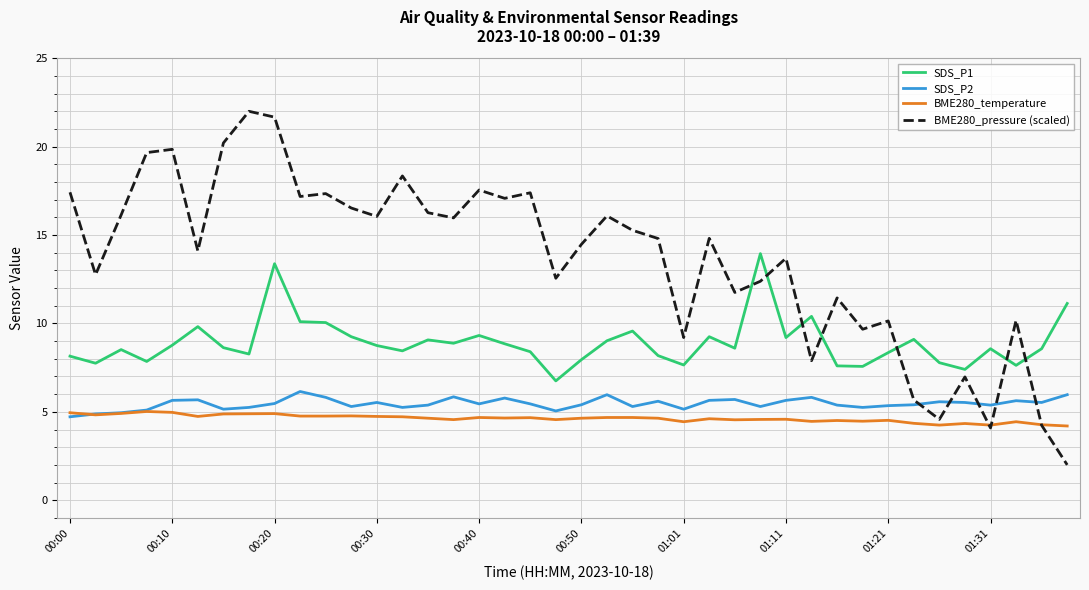

What is the lowest value of the BME280_temperature series?

4.2